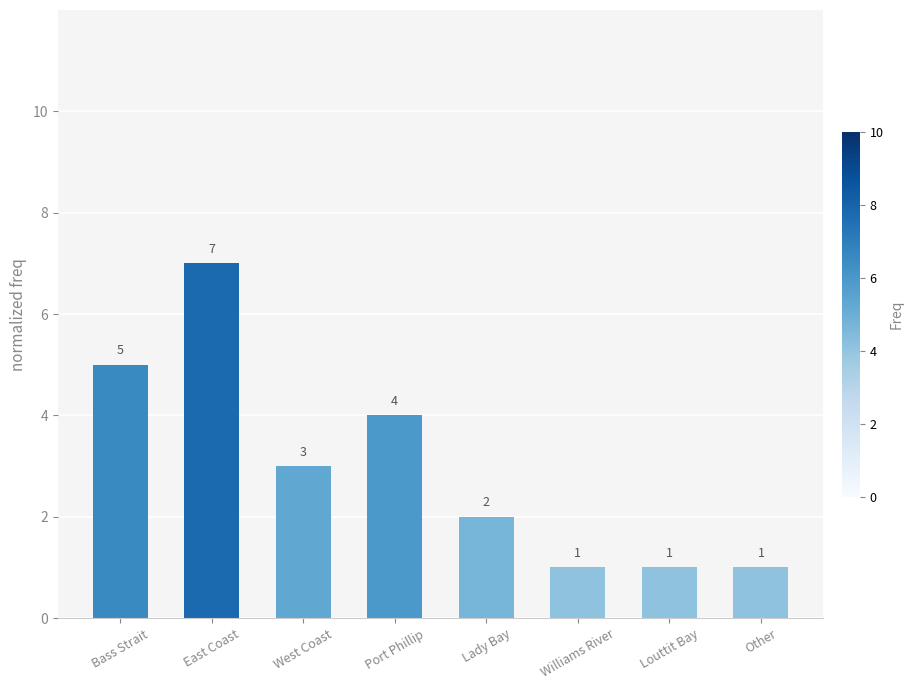

How many distinct data groups are displayed?

1